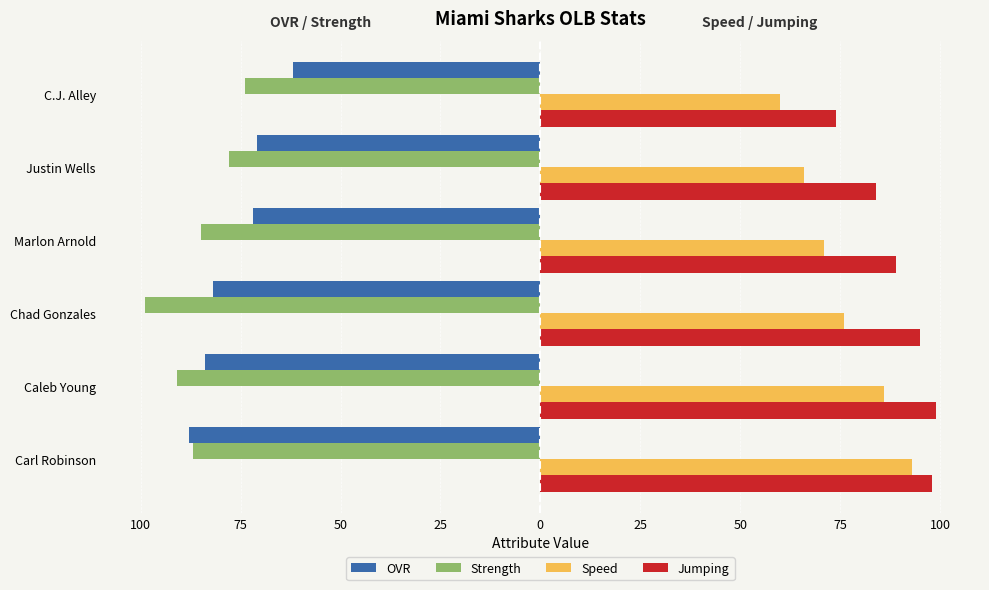

What is the sum of all Jumping values?

539